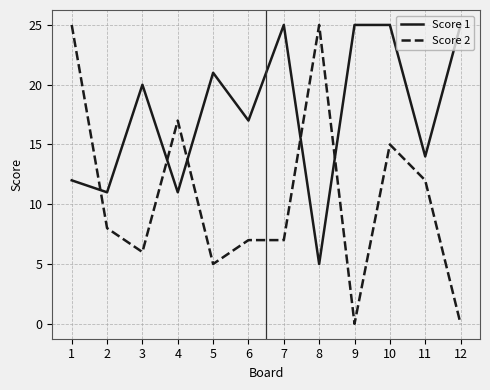

The value of Score 1 at 7 is 45. True or false?

False